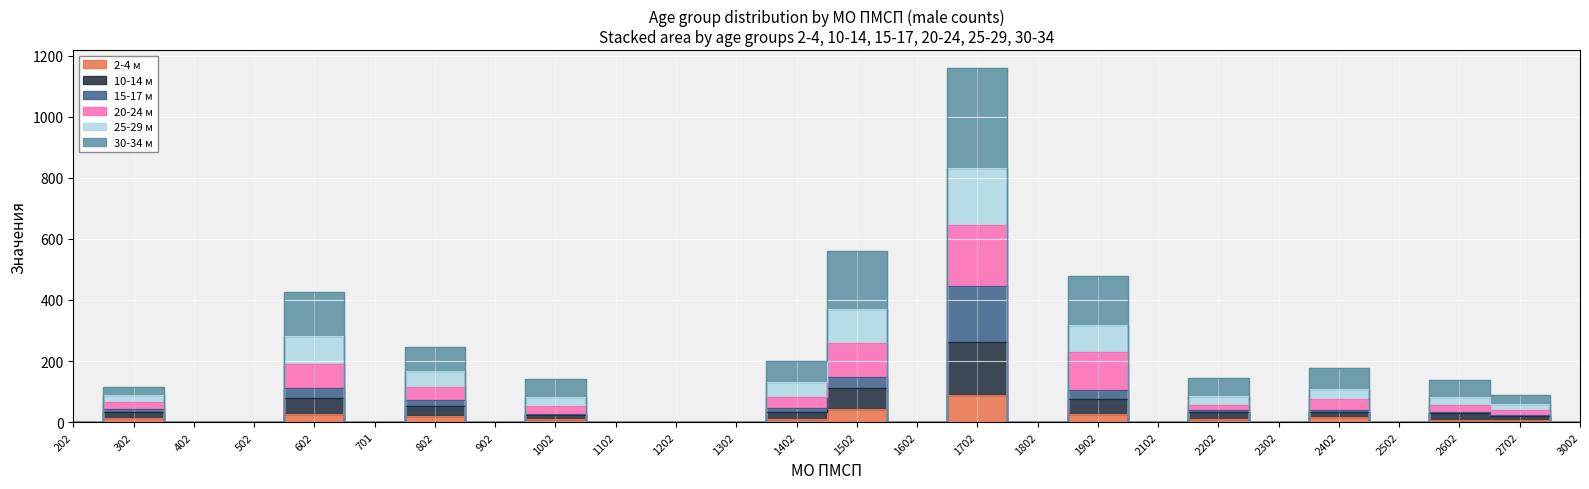

Where is the first local maximum for 10-14 м?

302